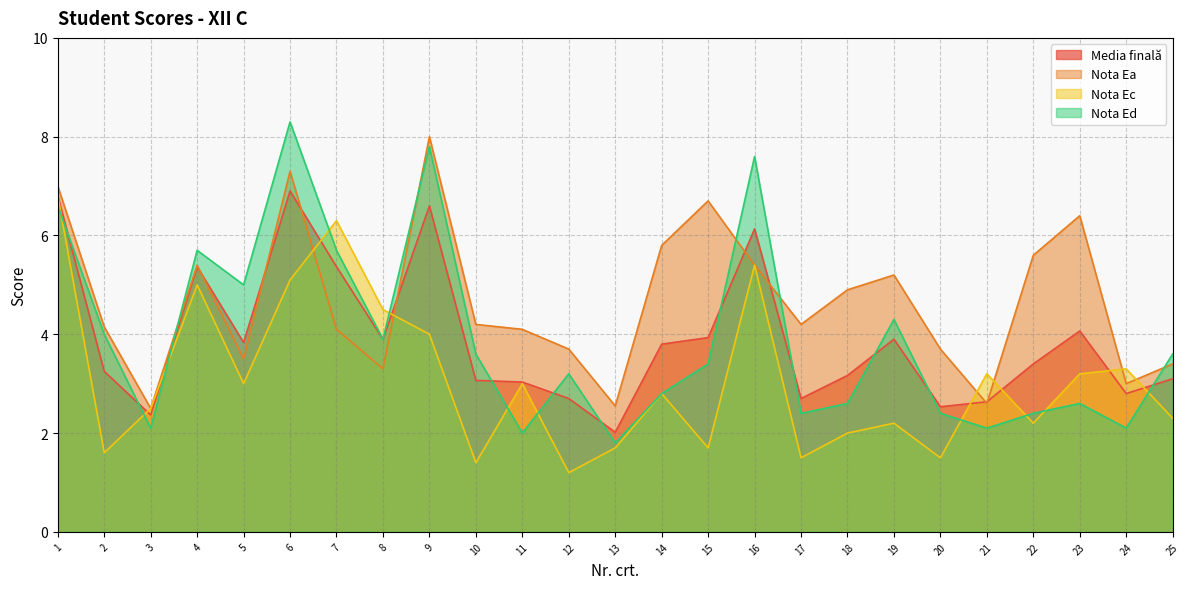

What are all the series names shown in the legend?

Media finală, Nota Ea, Nota Ec, Nota Ed